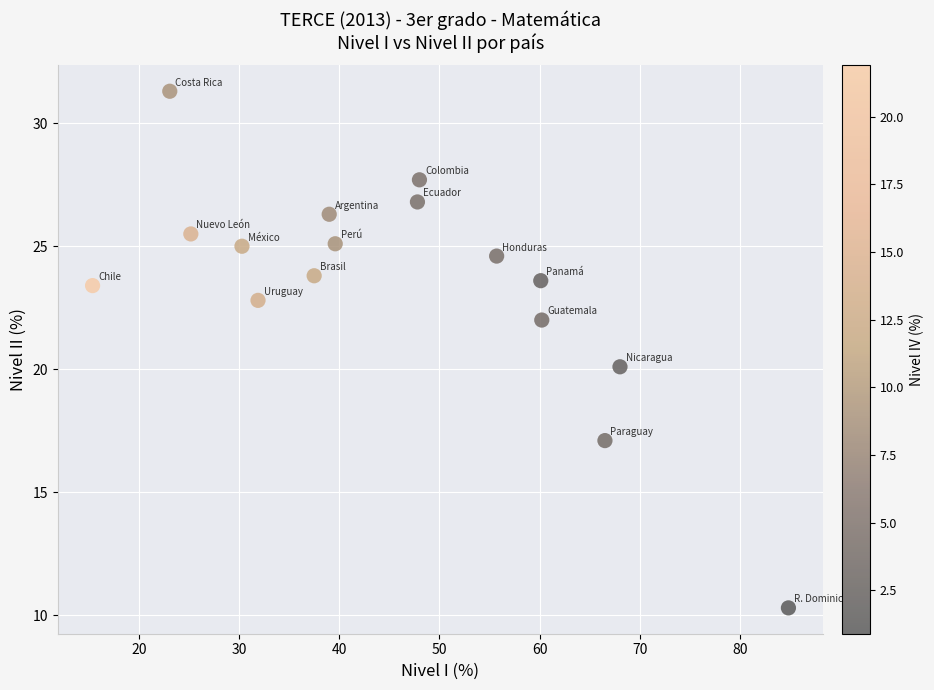

What is the range of X values (max minus min)?

69.4